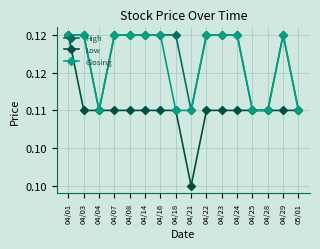

Where is Low nearest to the value 0?

04/21